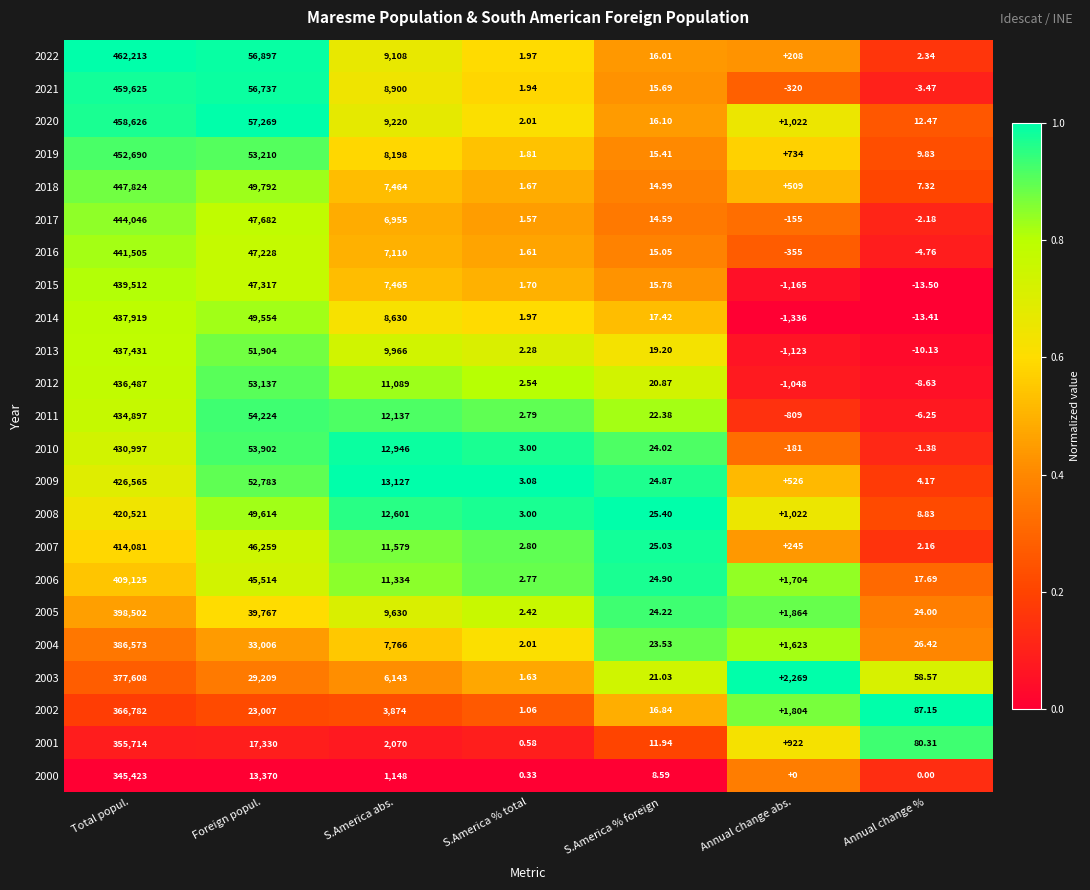

Which label corresponds to the largest value in the chart?

Total popul.